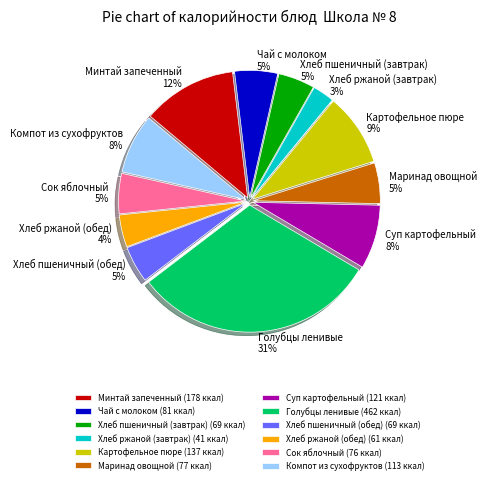

Which has a higher value, Хлеб ржаной (завтрак) or Компот из сухофруктов?

Компот из сухофруктов